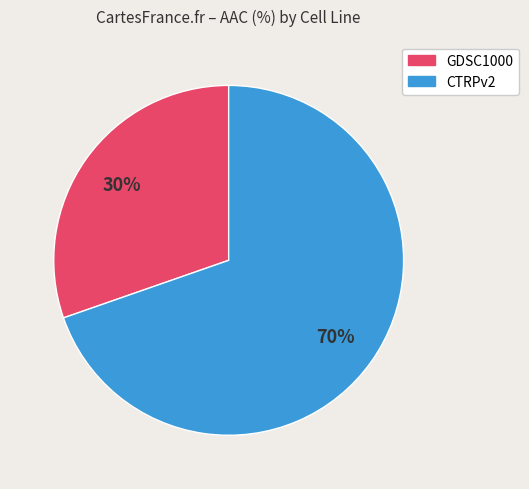

How many segments does this pie chart have?

2